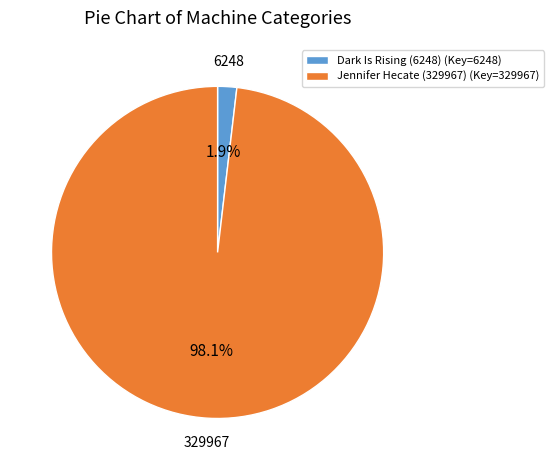

How many slices are in this pie chart?

2